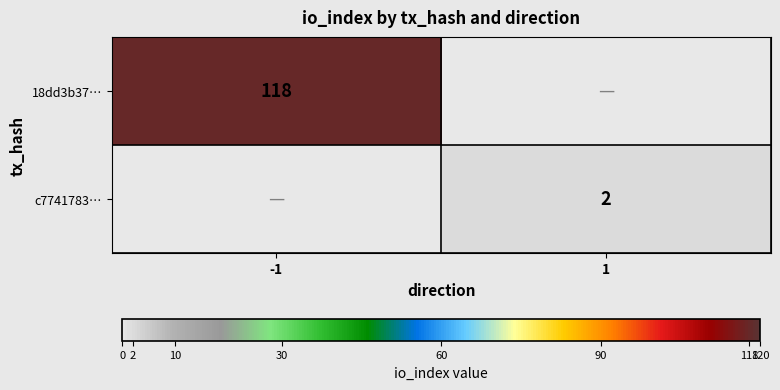

Which label corresponds to the smallest value in the chart?

1